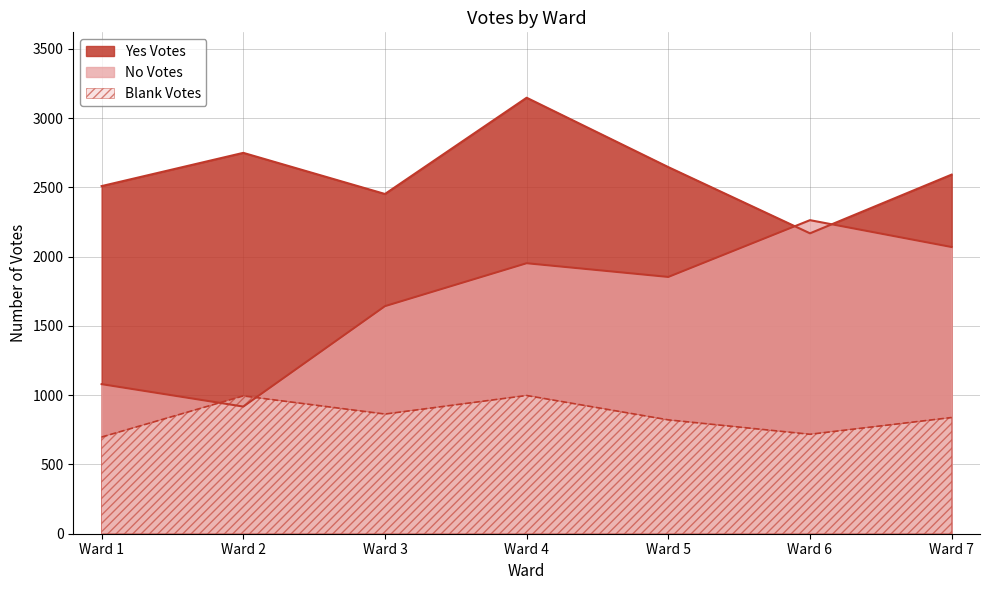

How many intersections are there between No Votes and Yes Votes?

2